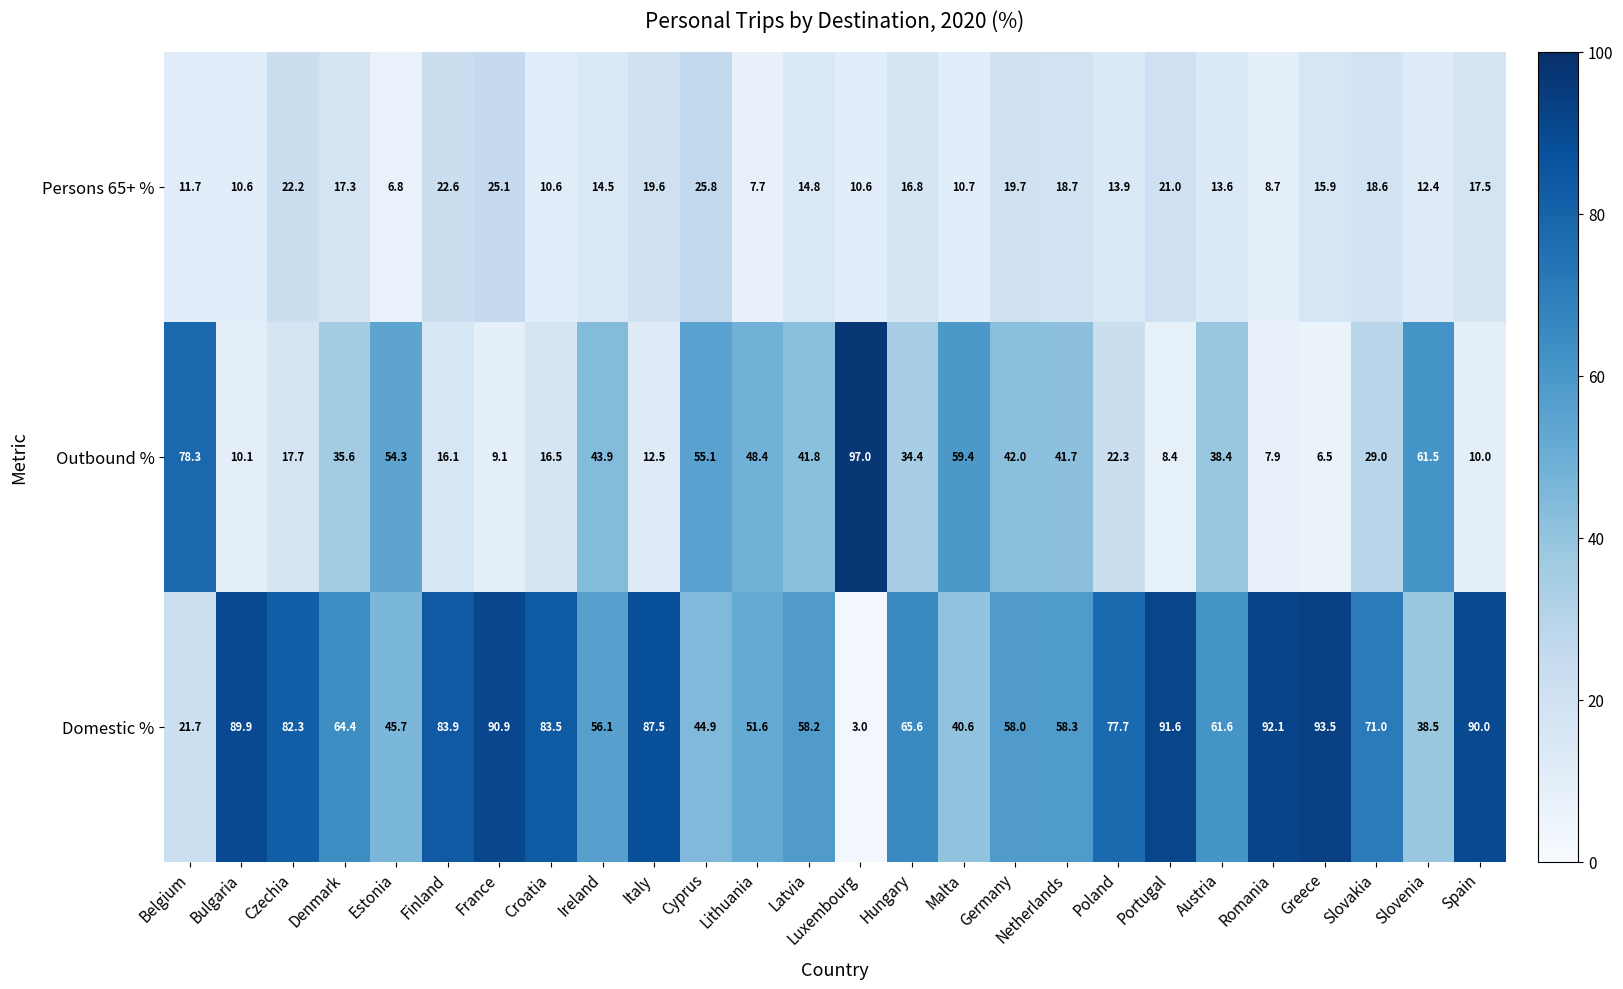

What is the difference between the maximum and minimum values in the Domestic % series?

90.5